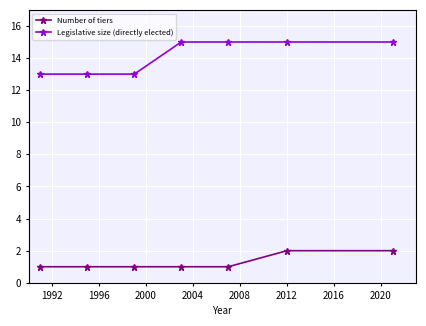

What is the minimum value shown in the chart?

1